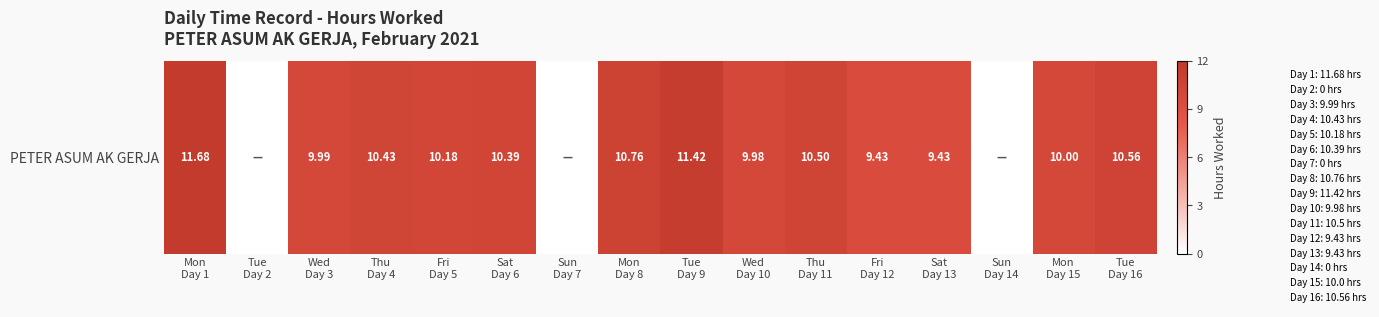

At which category does the chart reach its peak across all series?

Mon
Day 1